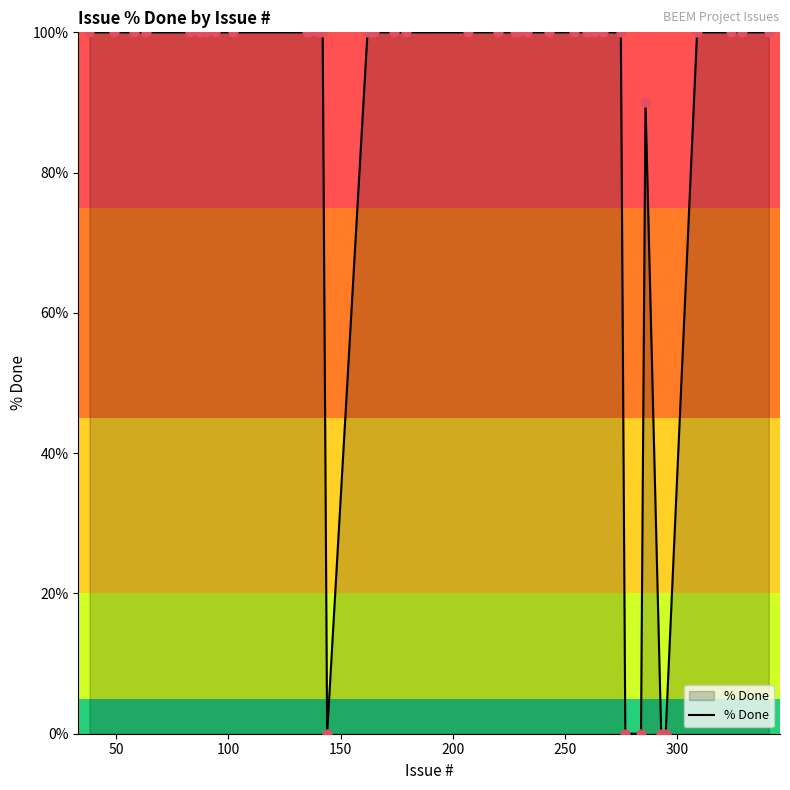

What is the greatest value displayed?

100